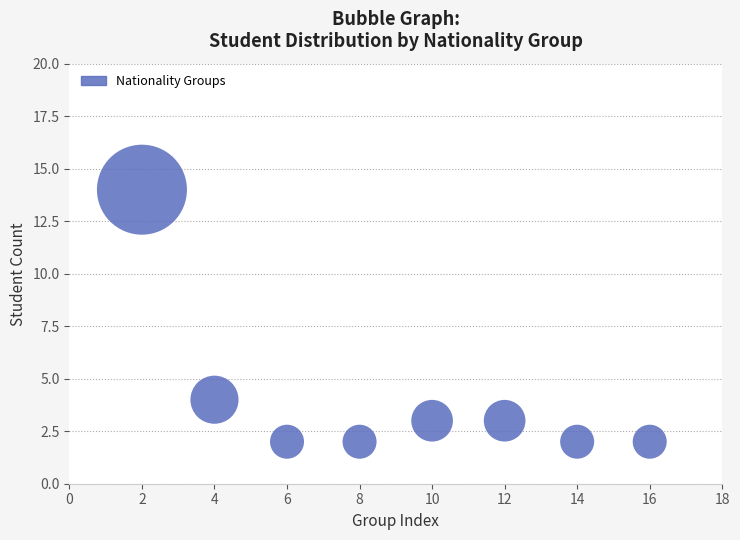

What is the average X value?

9